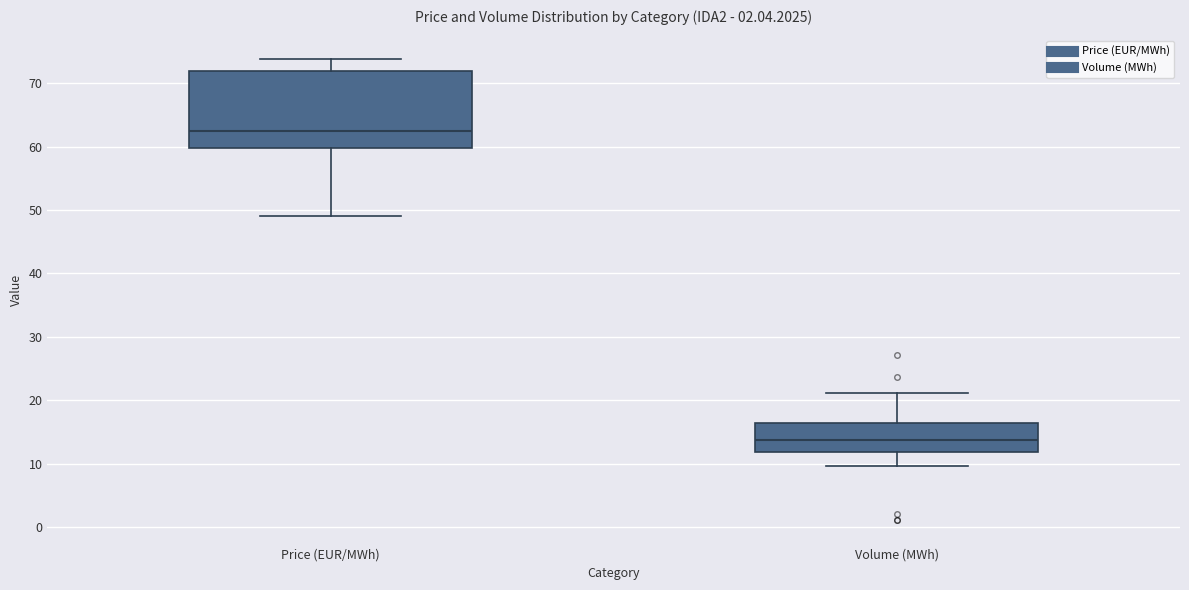

Which box has the lowest median line?

Volume (MWh)